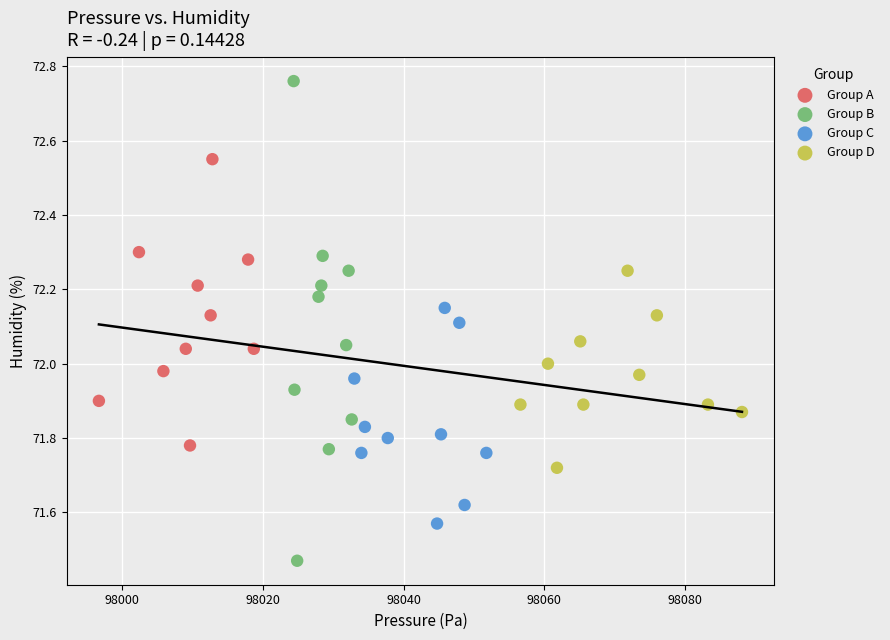

Which series has the widest spread of Y values?

Group B